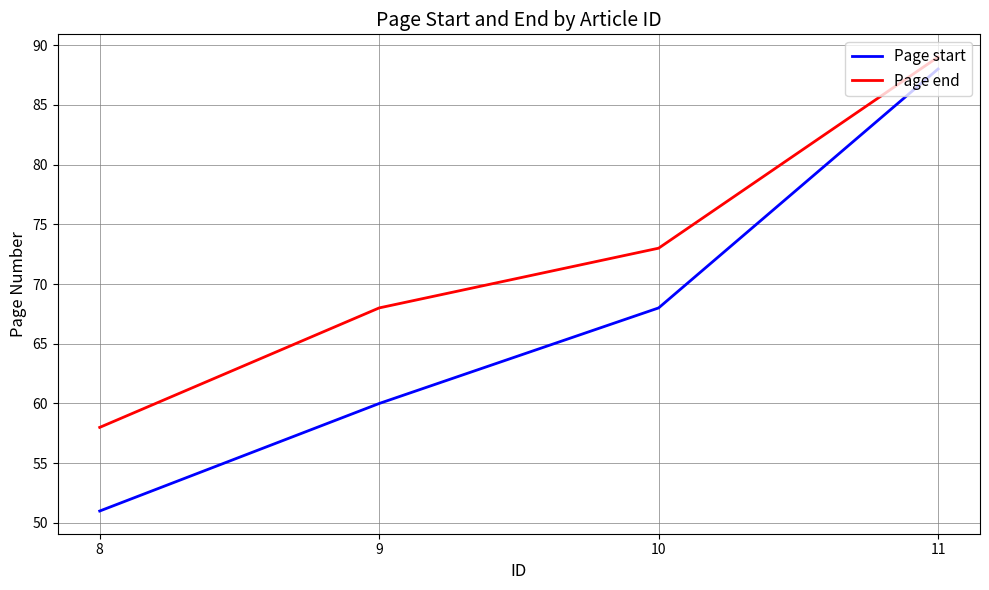

At 8, list the series in order from largest to smallest.

Page end, Page start